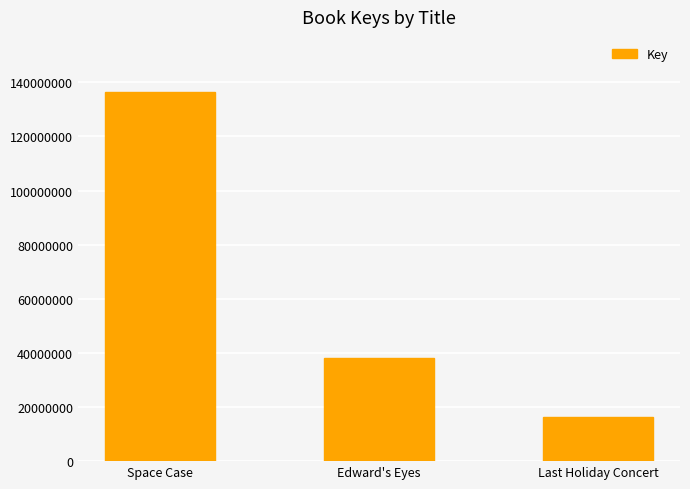

Is it true that the value at Last Holiday Concert is 29087266?

False